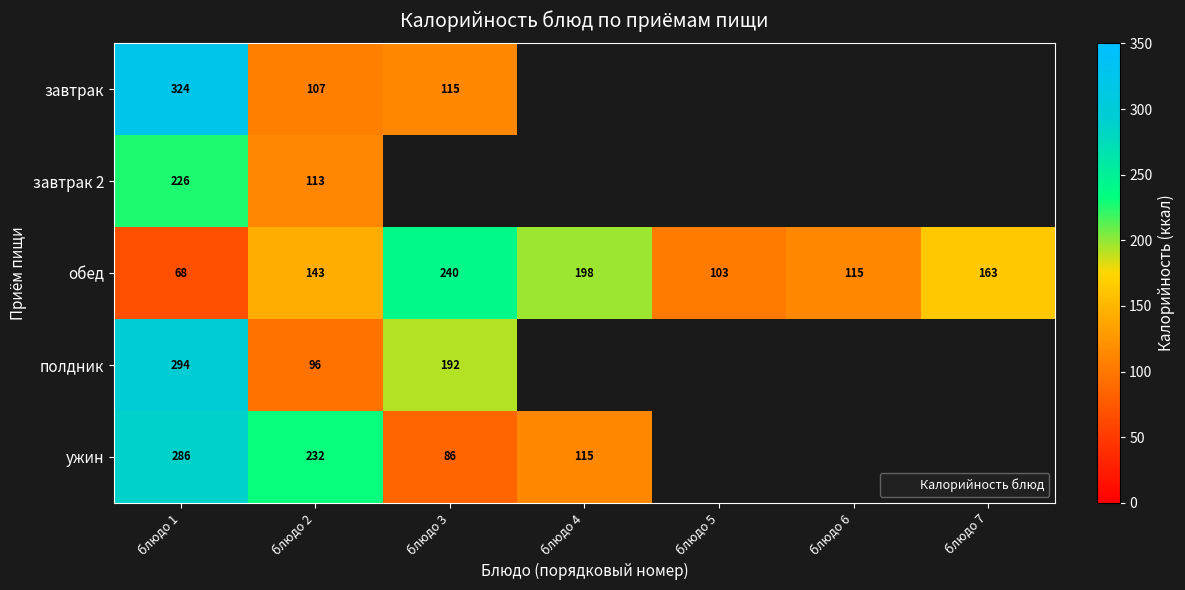

At which label is завтрак 2 closest to 169?

блюдо 2